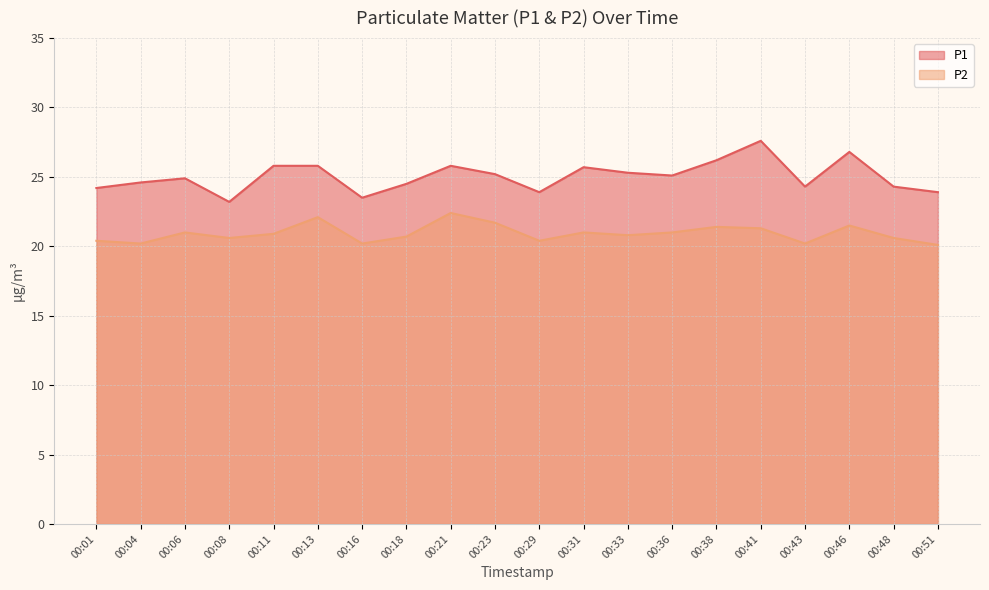

Rank the series at 00:36 from lowest to highest value.

P2, P1